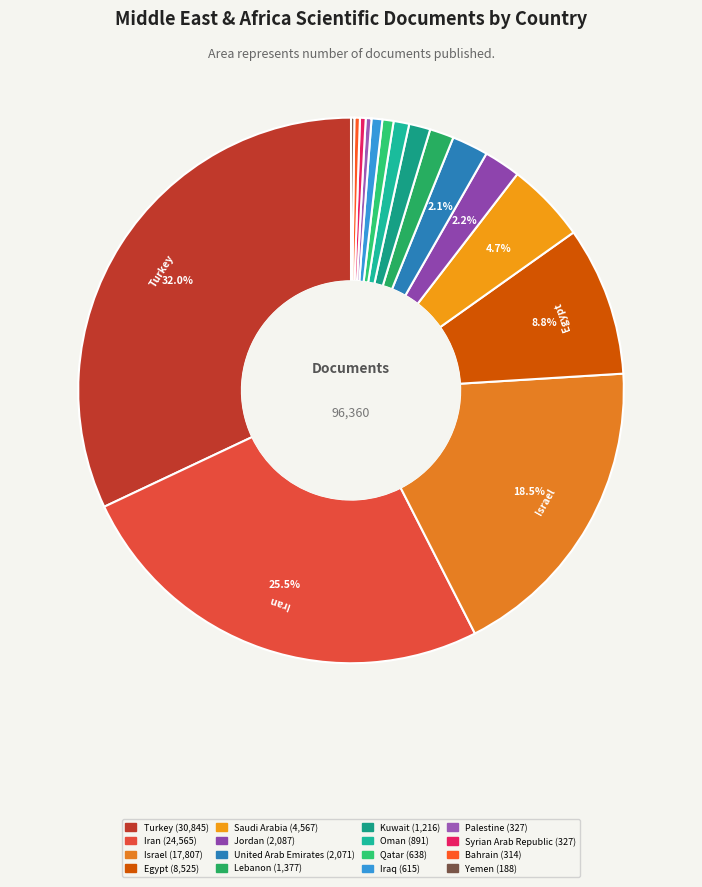

How many segments does this pie chart have?

16